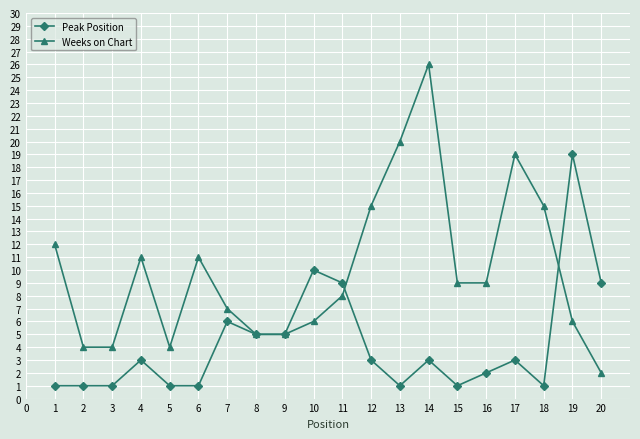

Rank the series at 5 from lowest to highest value.

Peak Position, Weeks on Chart